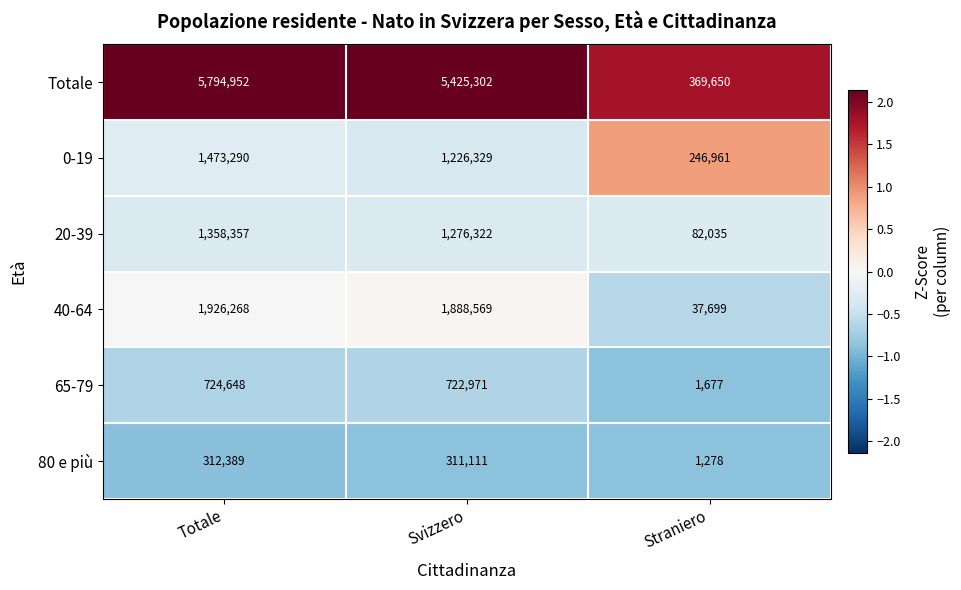

What is the sum of the 0-19 values at Svizzero and Straniero?

1473290